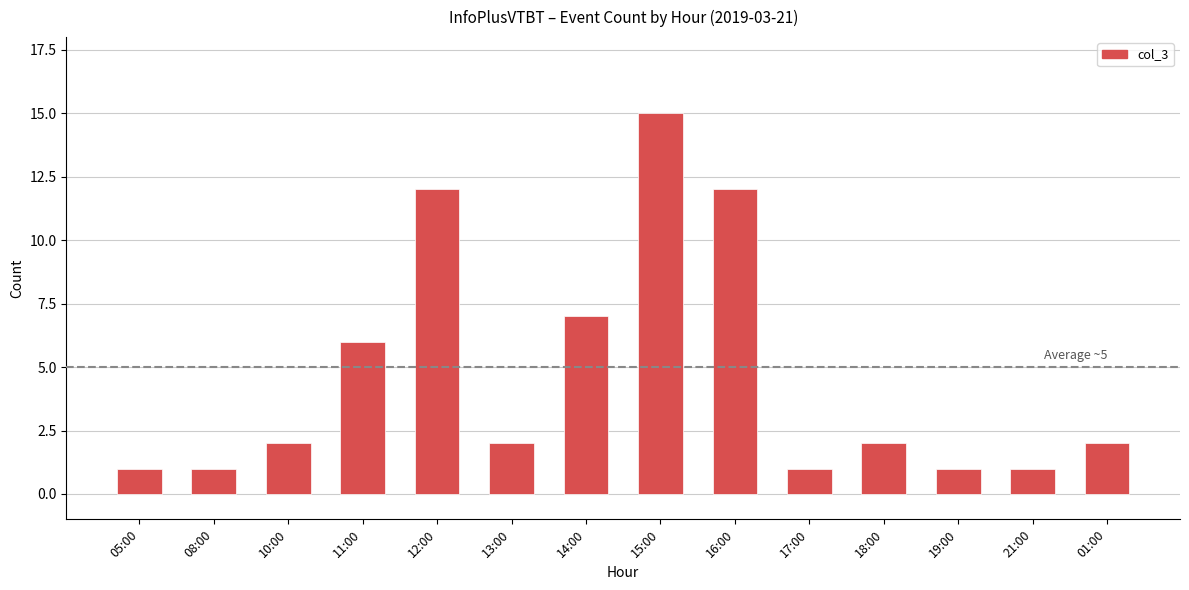

What is the difference between the maximum and minimum values?

14